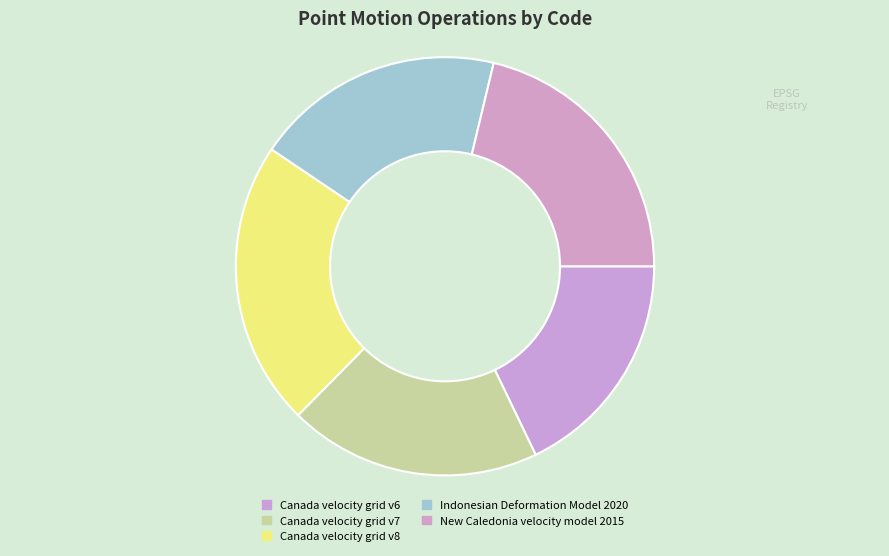

How many segments does this pie chart have?

5